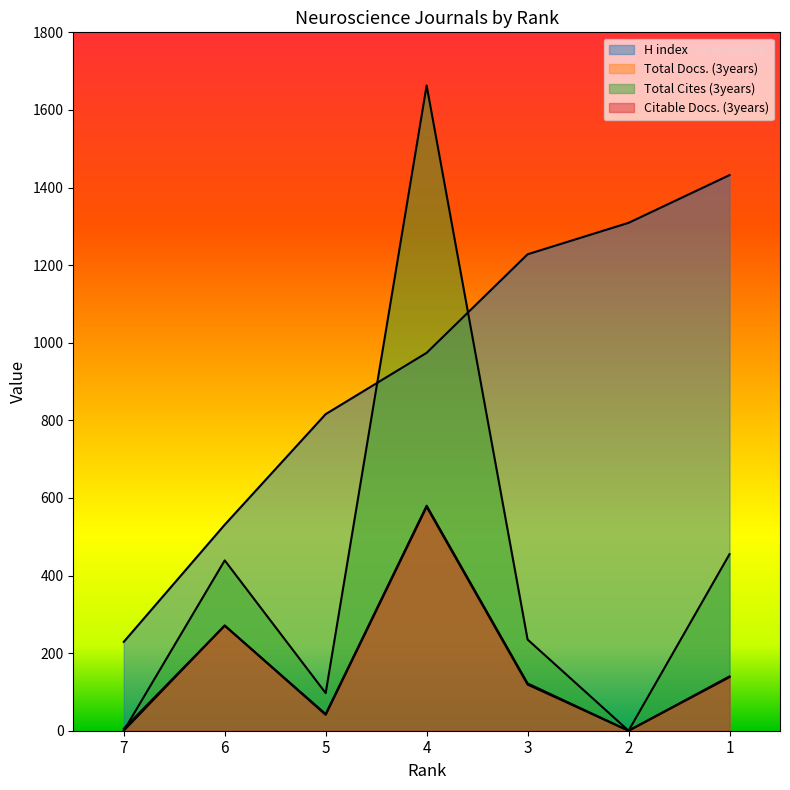

At which category does Total Cites (3years) reach its first local peak?

6